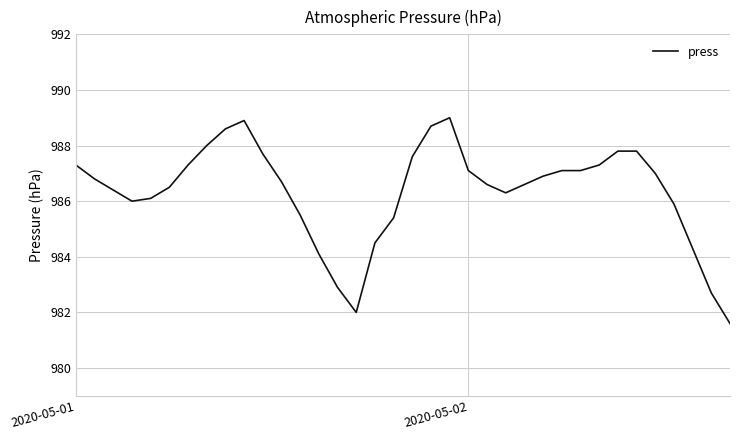

What is the greatest value displayed?

989.0